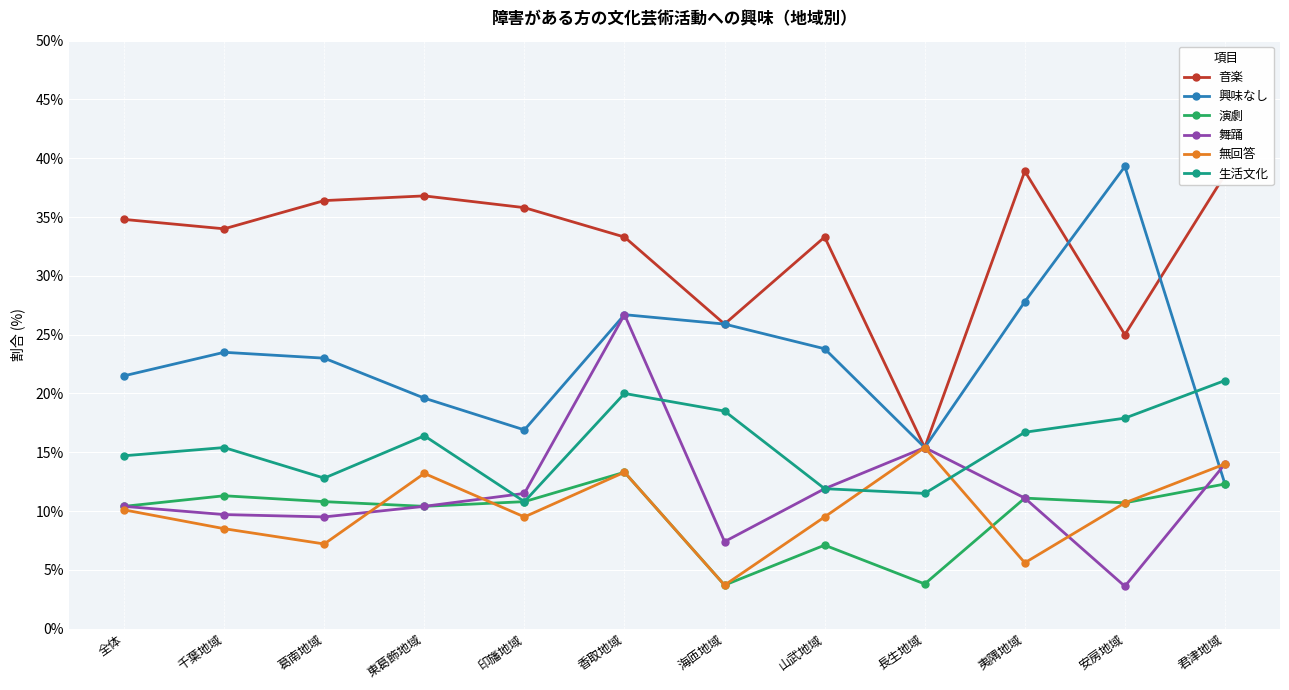

At which category does 興味なし reach its first local valley?

印旛地域